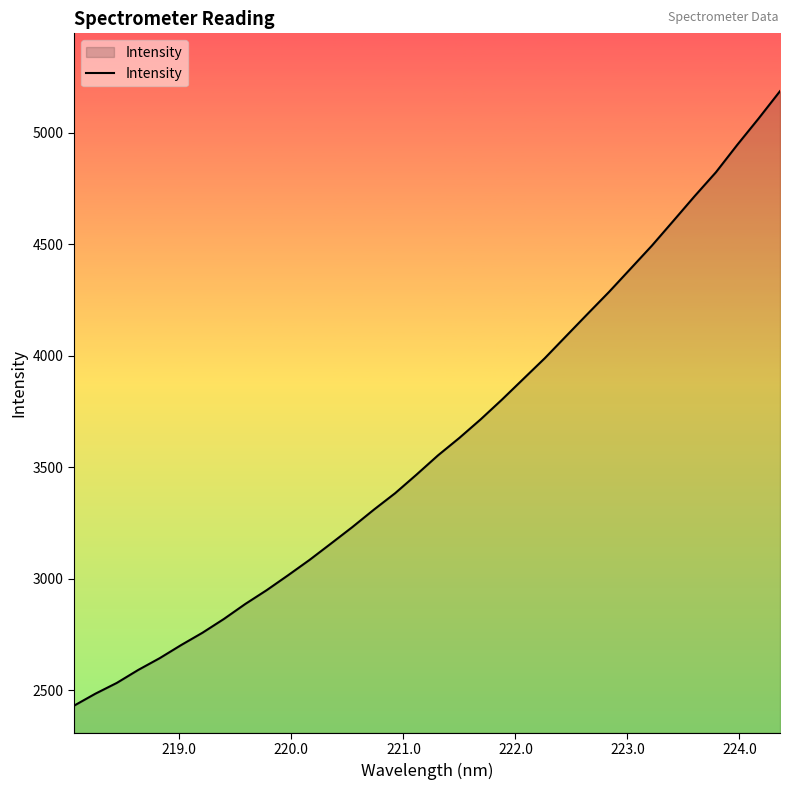

What is the smallest value displayed?

2430.7